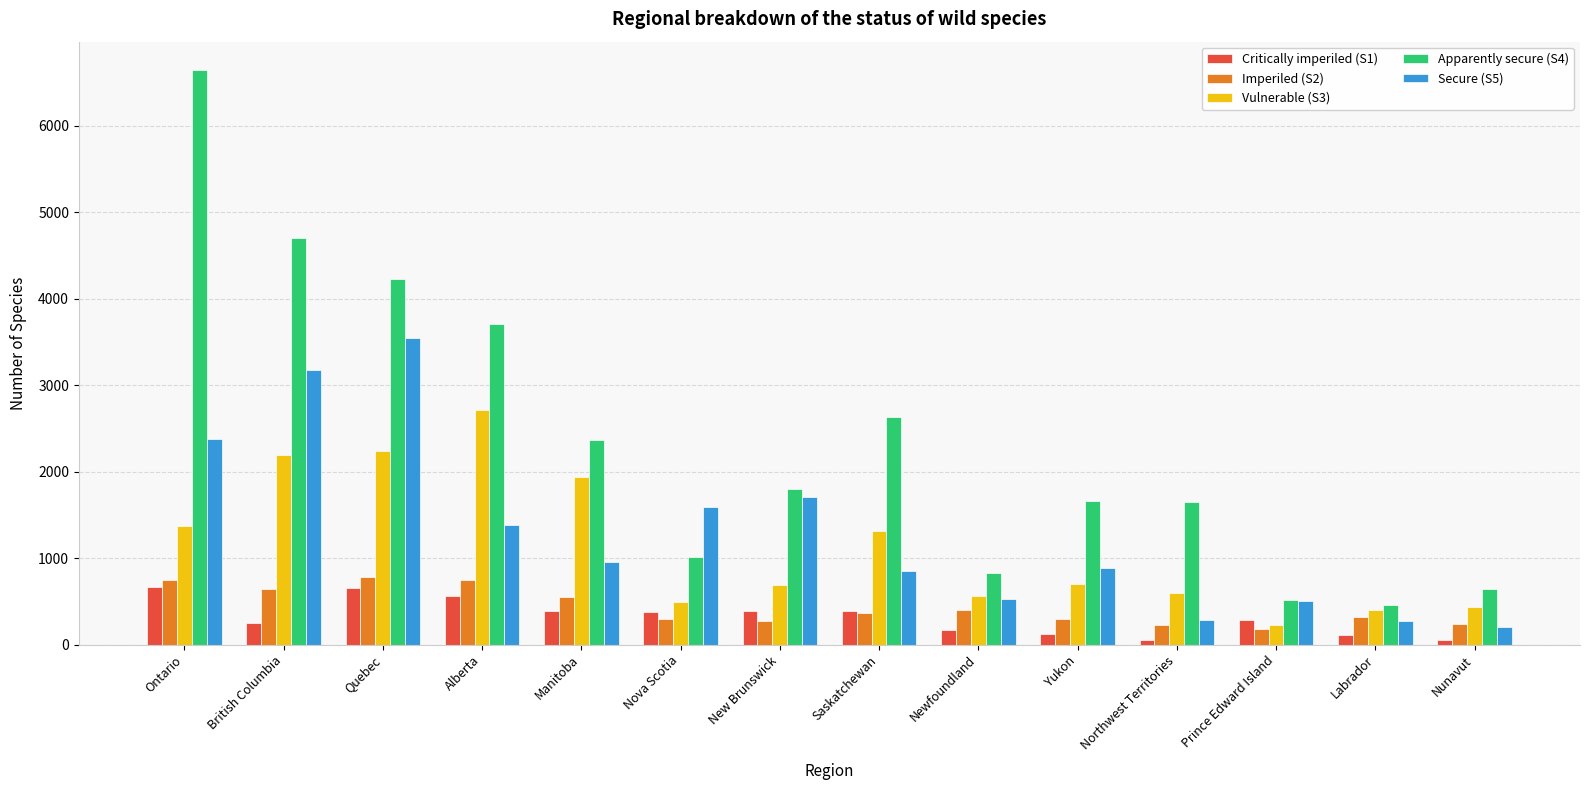

Between Alberta and Manitoba, which series saw the biggest shift?

Apparently secure (S4)